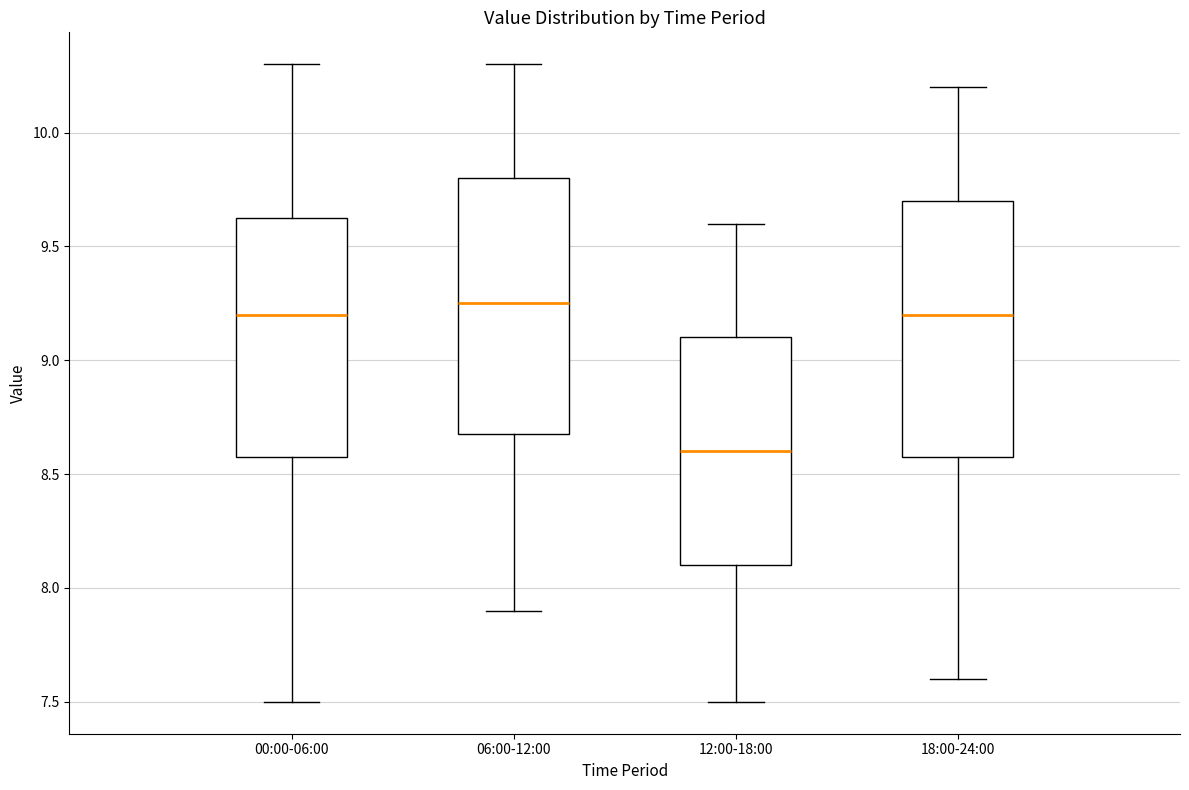

Where does the median line of the box for 06:00-12:00 sit on the y-axis? The values are not printed on the chart, so give them approximately, as read against the axis.

9.25